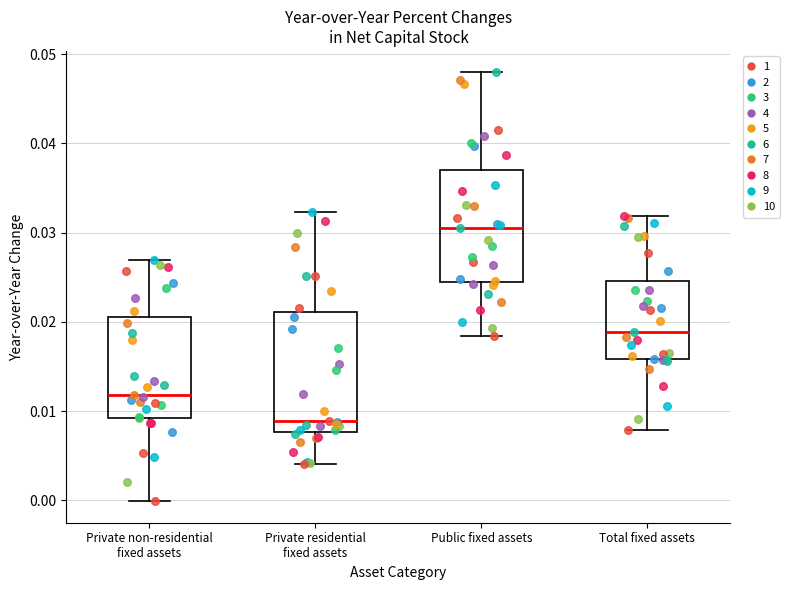

Which box's median line is the lowest?

Private residential fixed assets